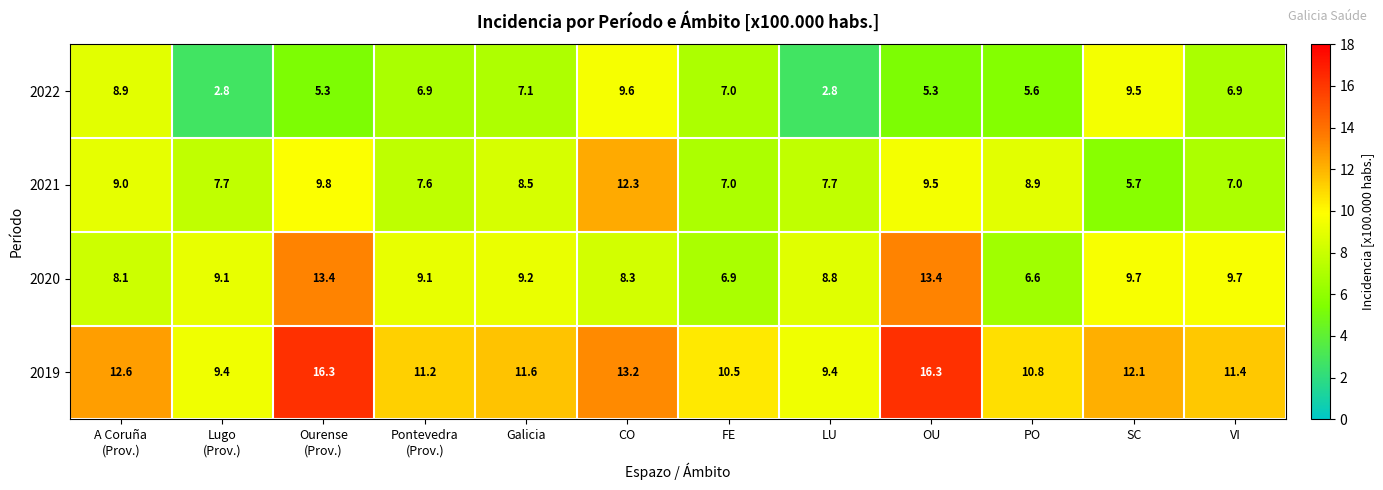

What is the difference between the 2020 values at Galicia and CO?

0.9